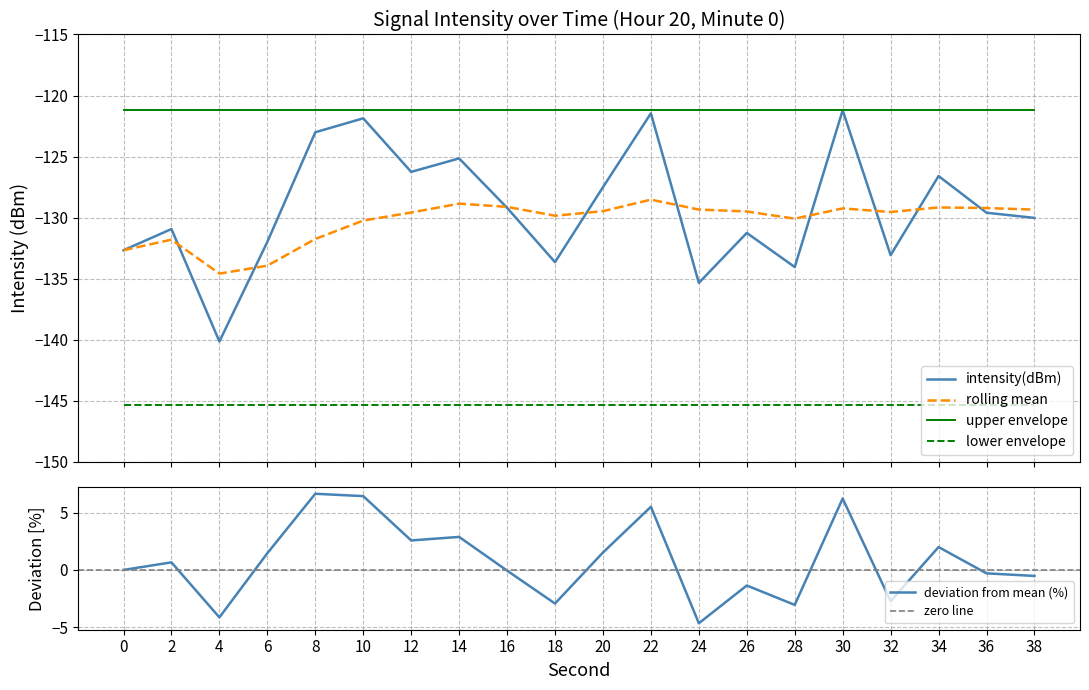

What is the average value of the intensity(dBm) series?

-129.2